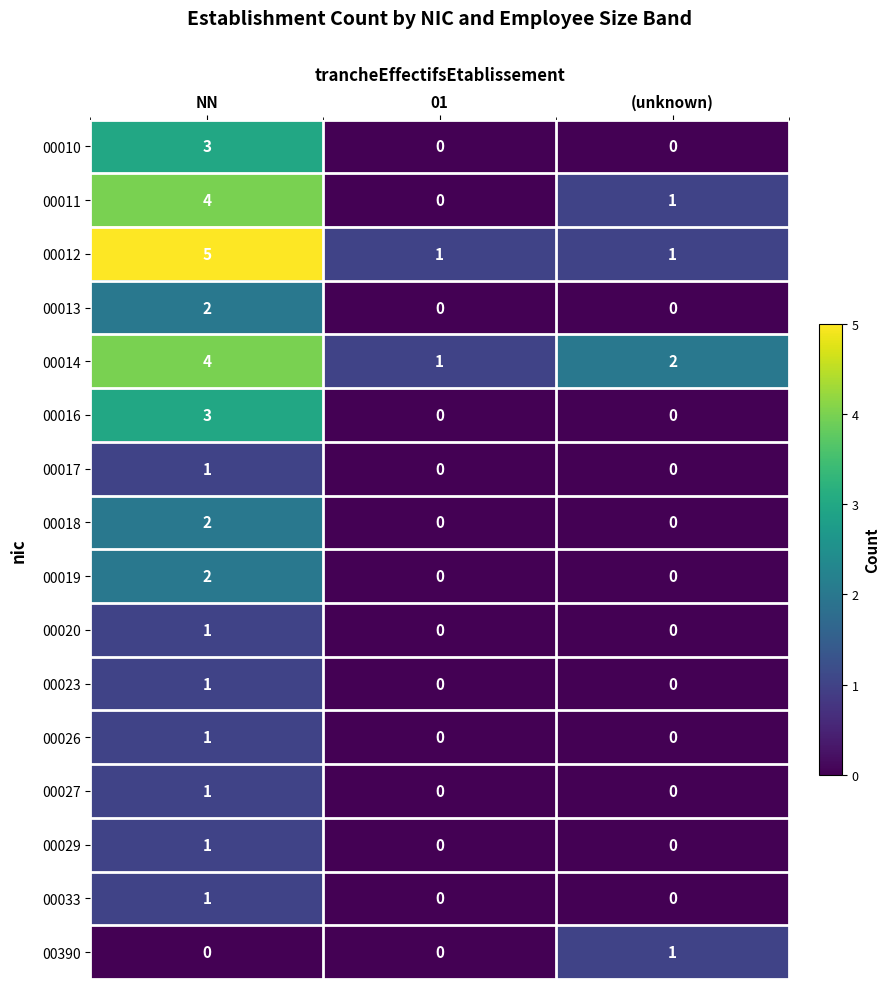

How many 00012 values are between 1 and 5?

3